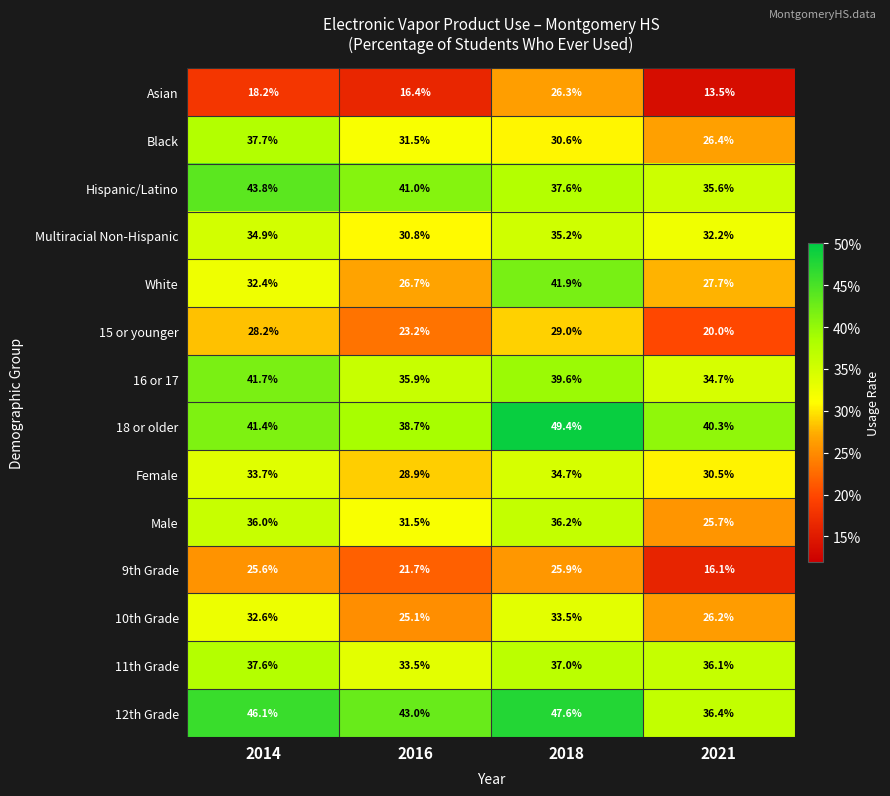

List the labels in order of 12th Grade value, smallest first.

2021, 2016, 2014, 2018